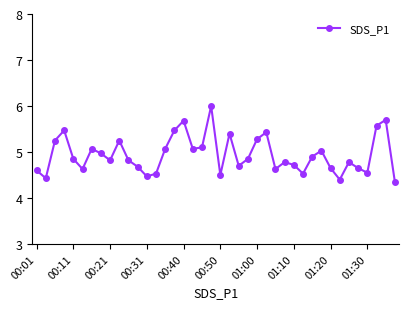

What is the greatest value displayed?

6.0